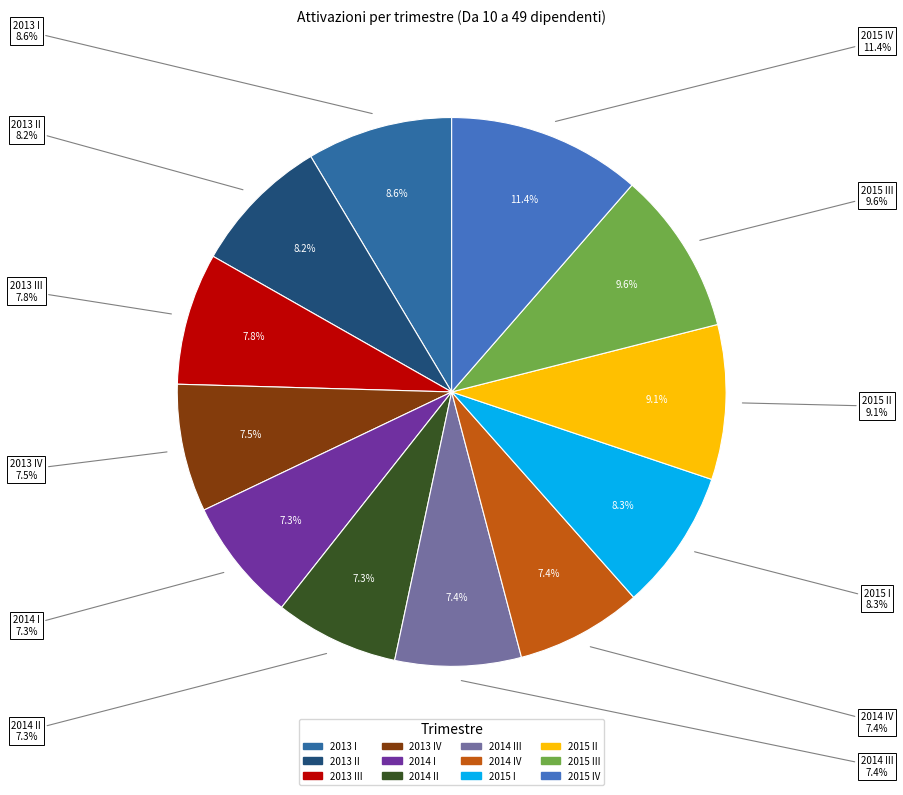

What percentage is the 2014 II slice, to the nearest percent?

7%